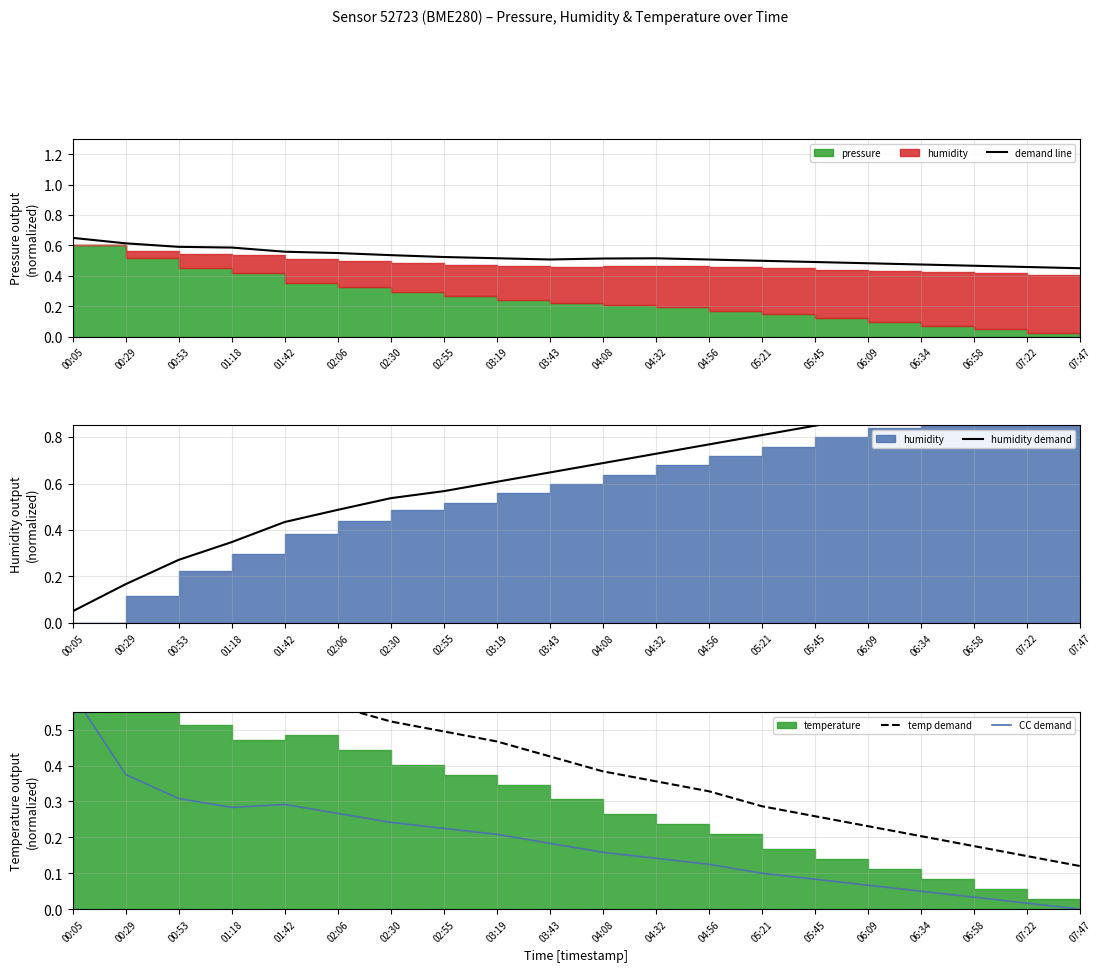

Between which two adjacent categories do temp demand and demand line first intersect?

02:06 and 02:30